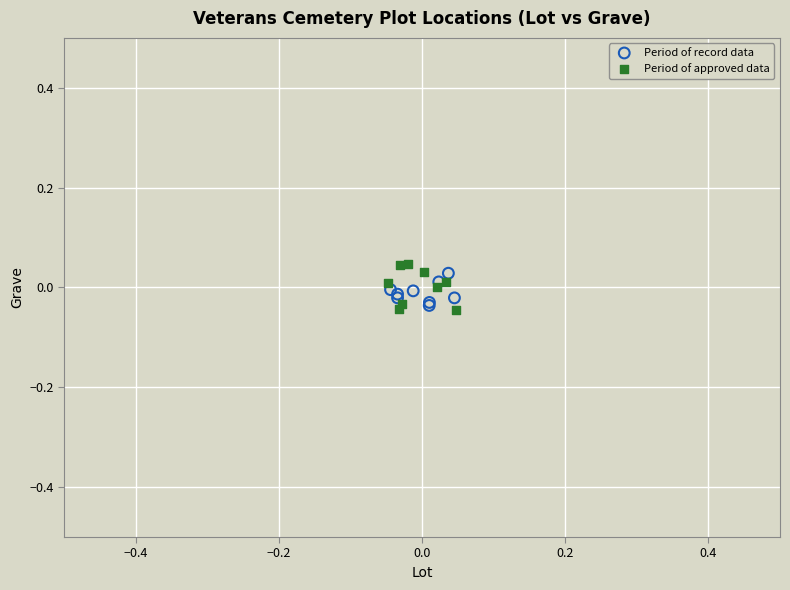

What are all the series names shown in the legend?

Period of record data, Period of approved data